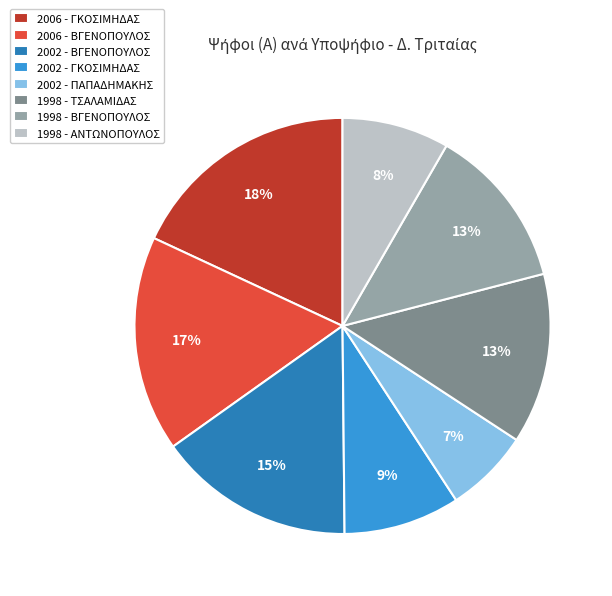

To the nearest percent, what portion does 2006 - ΓΚΟΣΙΜΗΔΑΣ represent?

18%